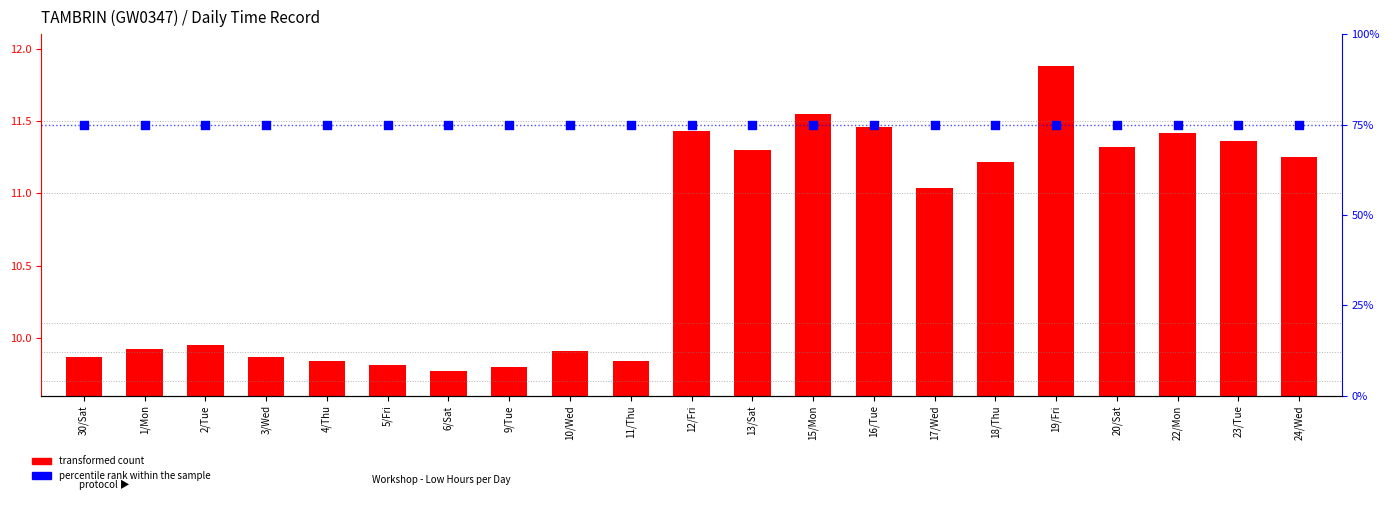

Which series has the largest Y range (max minus min)?

transformed count